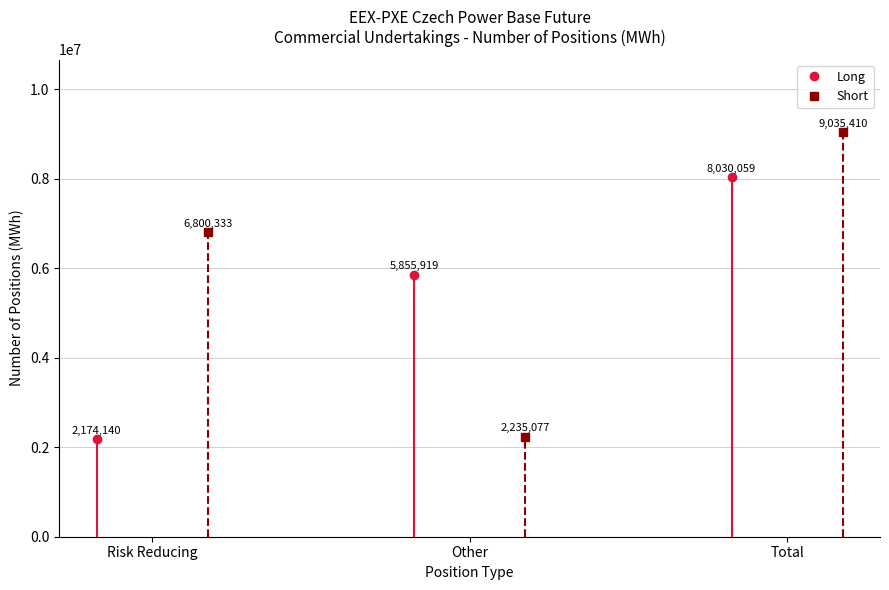

How many categories are shown in the chart?

3